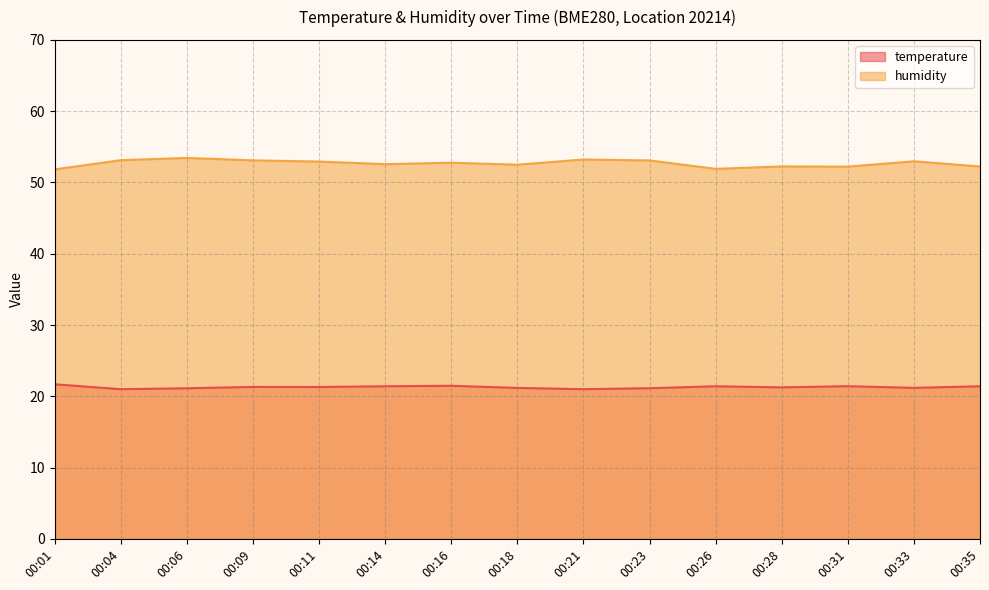

Reading right to left, extract all data points from this chart.

temperature: 21.4	21.2	21.4	21.3	21.4	21.1	21.0	21.2	21.5	21.4	21.3	21.3	21.1	21.0	21.7
humidity: 52.2	53.0	52.2	52.2	51.9	53.1	53.2	52.5	52.8	52.6	52.9	53.1	53.4	53.1	51.8